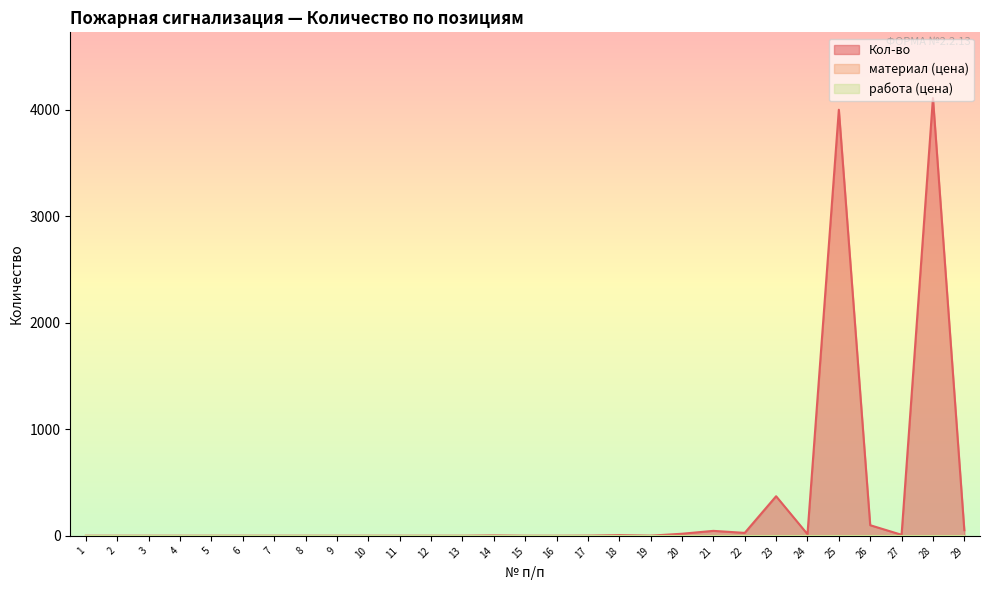

At which label is работа (цена) closest to 0?

1